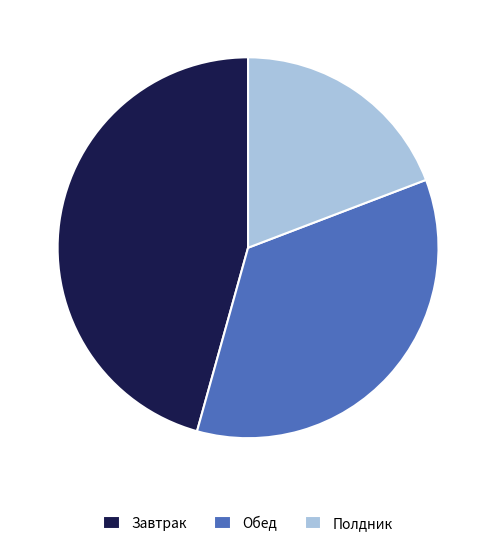

Do Завтрак and Обед together represent more than half of the pie?

Yes